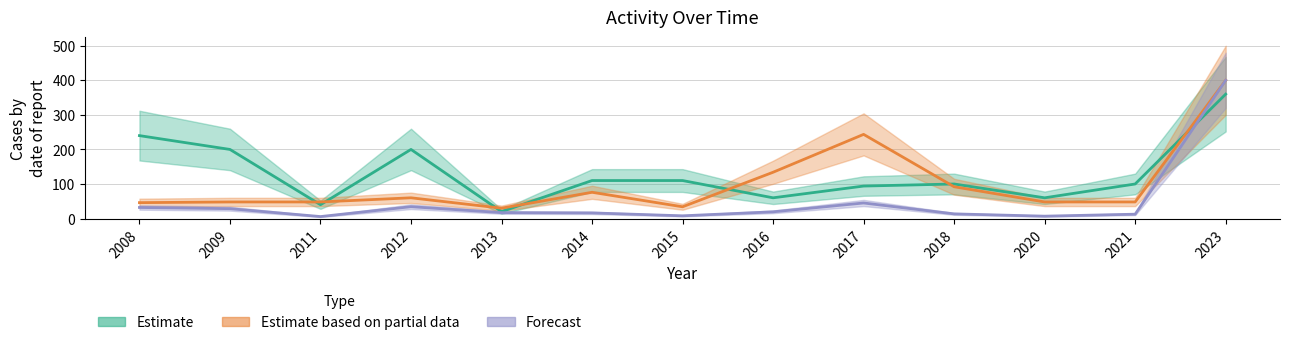

Reading right to left, transcribe all the data shown in this chart.

p_value: 2023=360.0	2021=100.0	2020=60.0	2018=100.0	2017=94.0	2016=60.0	2015=110.0	2014=110.0	2013=20.0	2012=200.0	2011=40.0	2009=200.0	2008=240.0
duration_u: 2023=400.0	2021=48.0	2020=48.0	2018=92.0	2017=243.6	2016=134.0	2015=34.0	2014=76.0	2013=30.0	2012=60.0	2011=48.0	2009=48.0	2008=46.0
cost: 2023=400.0	2021=12.6	2020=6.9	2018=13.5	2017=45.0	2016=19.4	2015=7.9	2014=16.3	2013=17.1	2012=34.3	2011=5.7	2009=28.6	2008=32.0